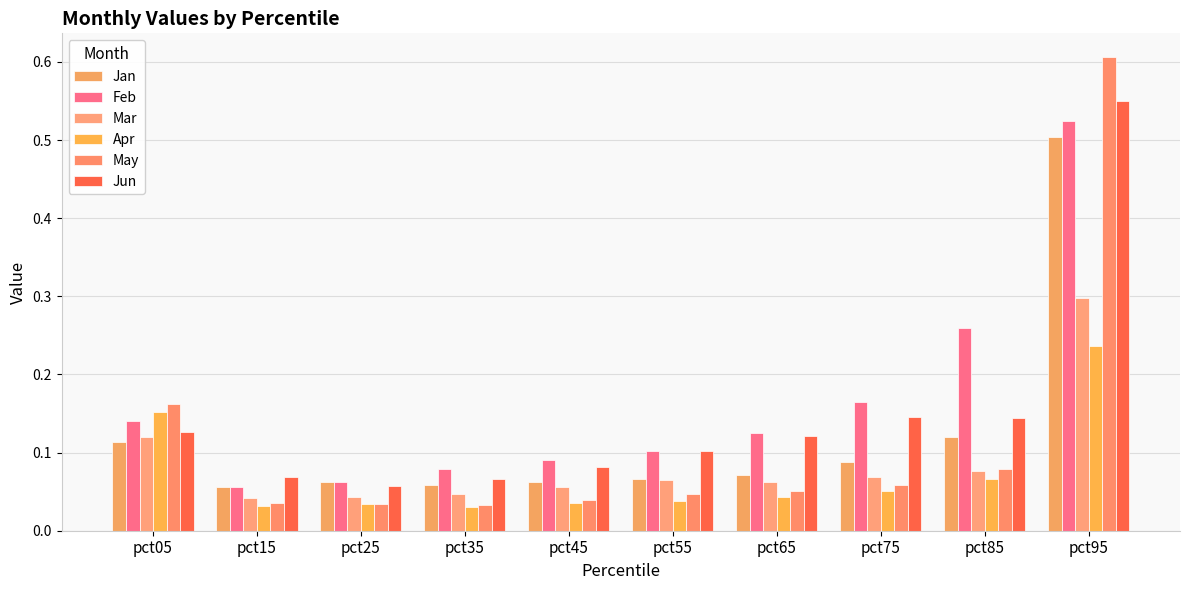

Which has a higher value, pct45 or pct75?

pct75